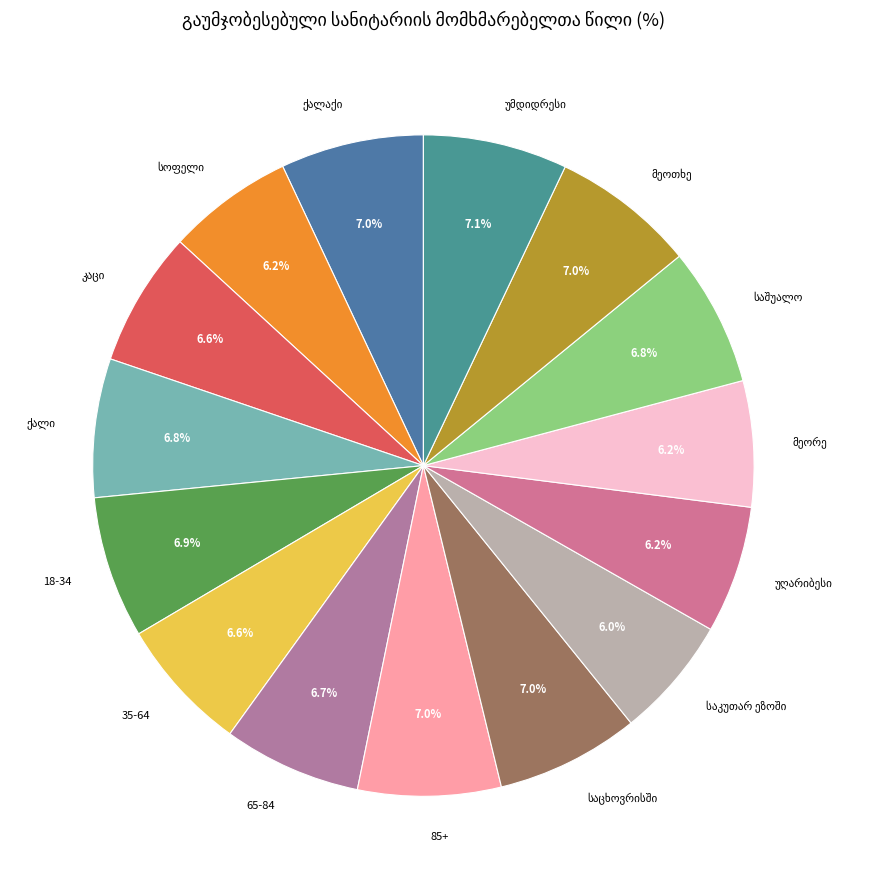

Is there a majority slice in this chart?

No